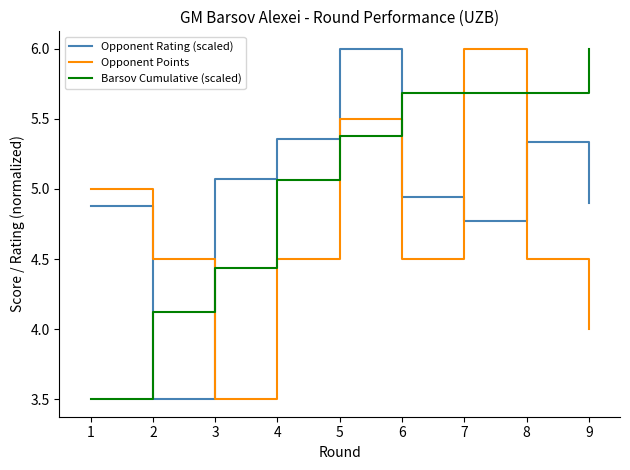

Which series has the largest total across all categories?

Barsov Cumulative (scaled)